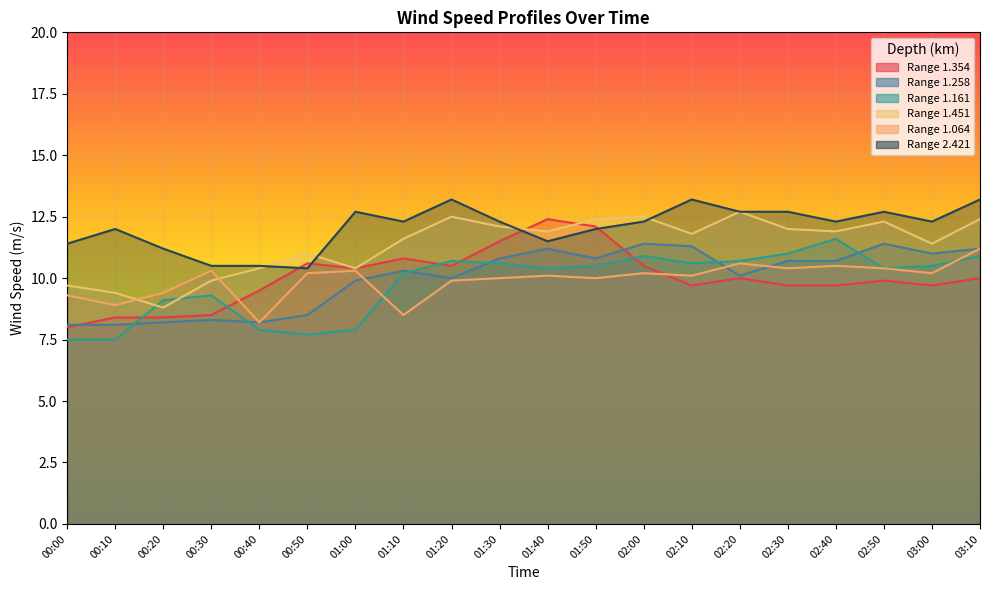

True or false: 1.451 and 1.258 intersect in this chart.

False